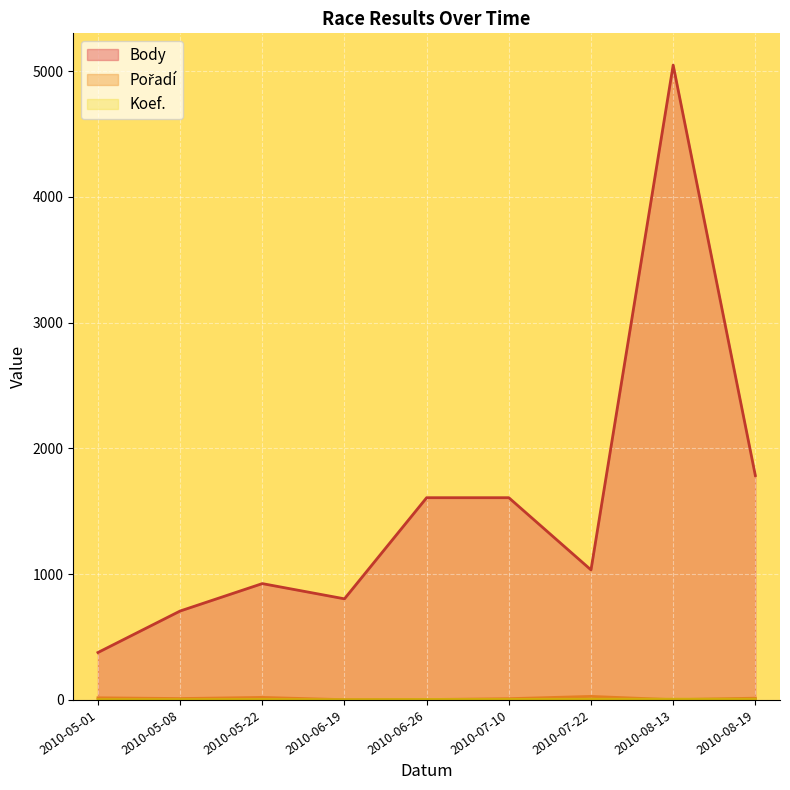

The Body series shows 1608 at 2010-07-10. True or false?

True